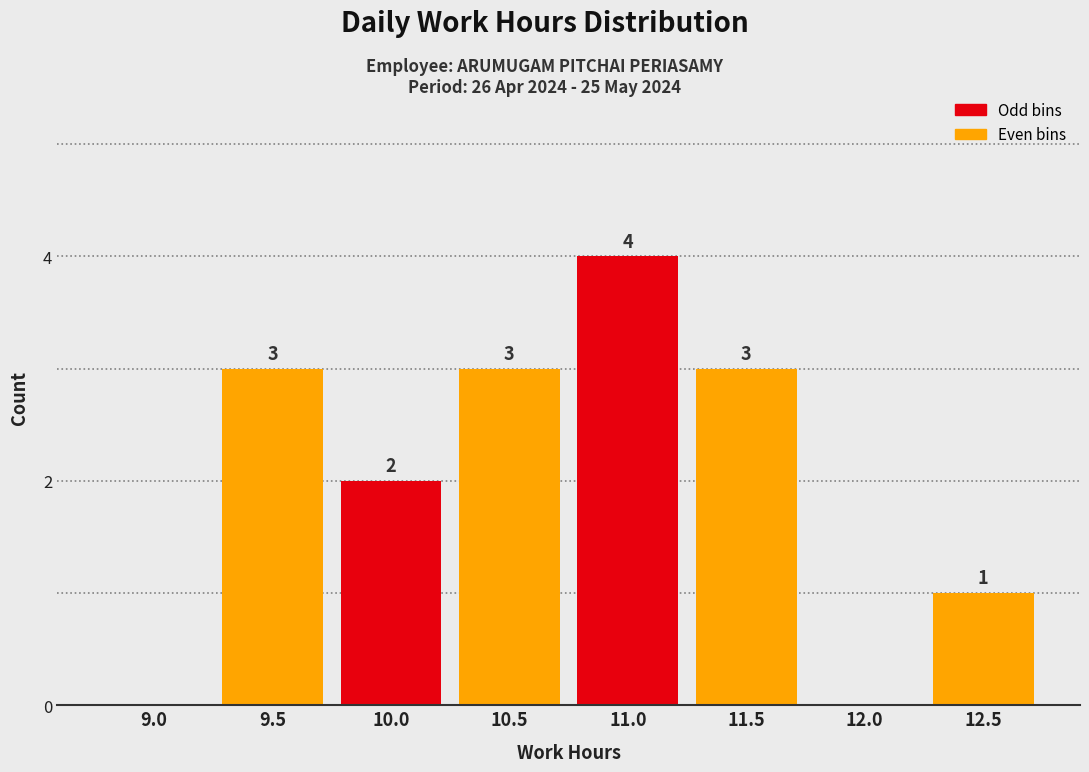

Reading right to left, what are all the values shown in this chart?

12.5=1	12.0=0	11.5=3	11.0=4	10.5=3	10.0=2	9.5=3	9.0=0